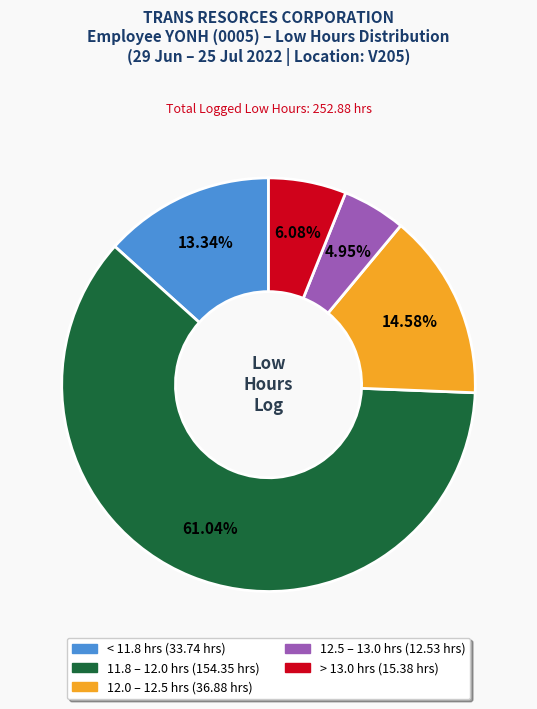

Is there any slice that represents more than half of the pie?

Yes